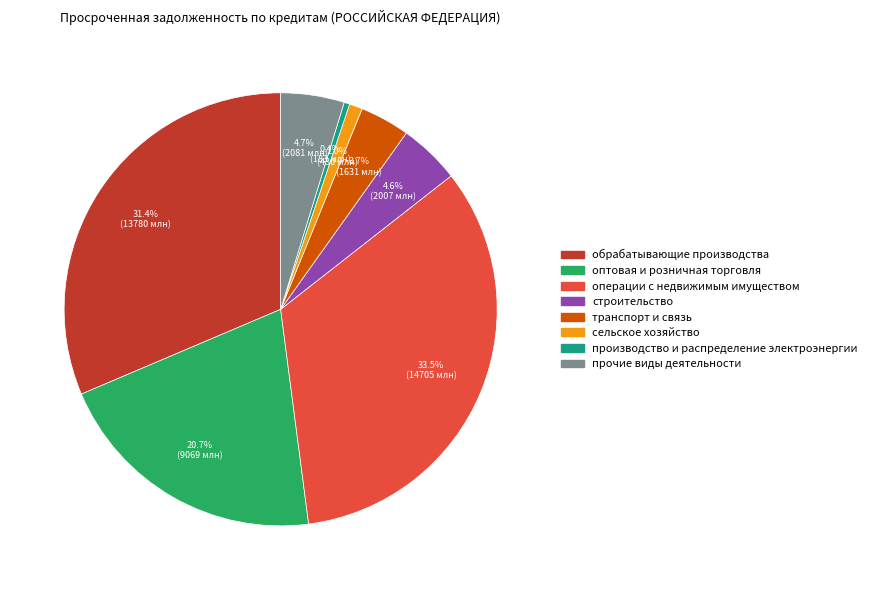

Does производство и распределение электроэнергии represent more than half of the total?

No